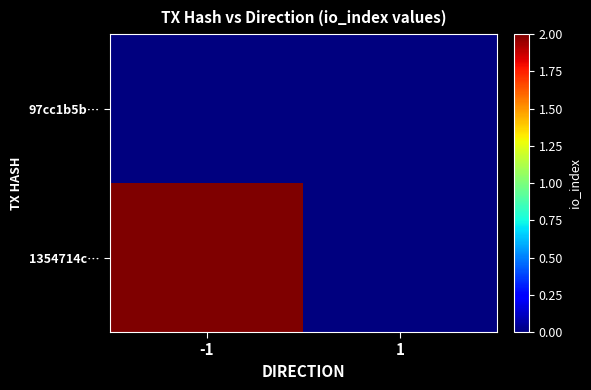

What is the total value across all series at -1?

2